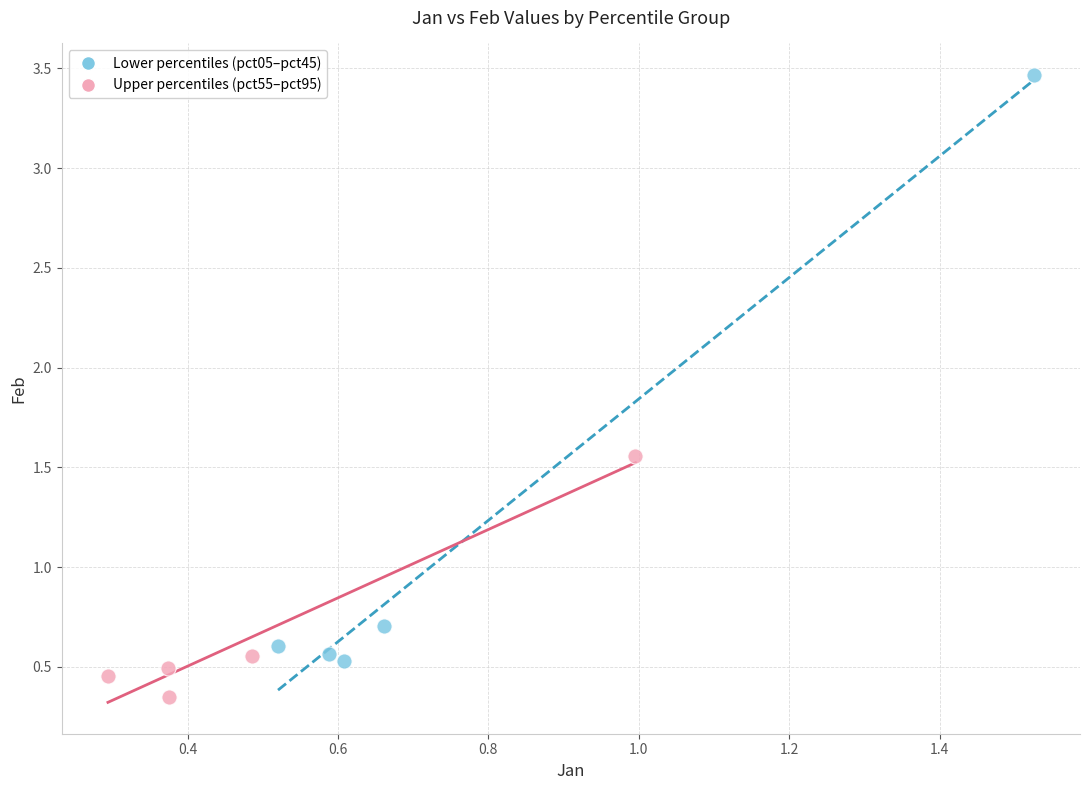

Which series has the largest Y range (max minus min)?

Lower percentiles (pct05–pct45)